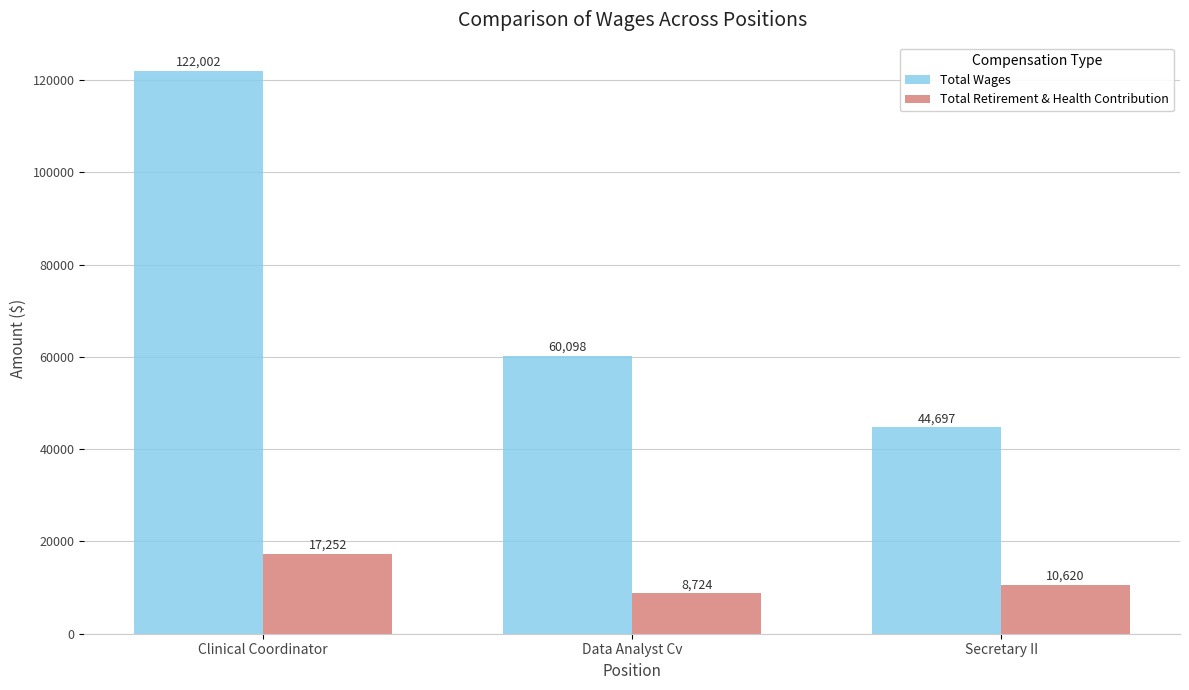

What is the value of the Total Retirement & Health Contribution bar at the 2nd from the left?

8724